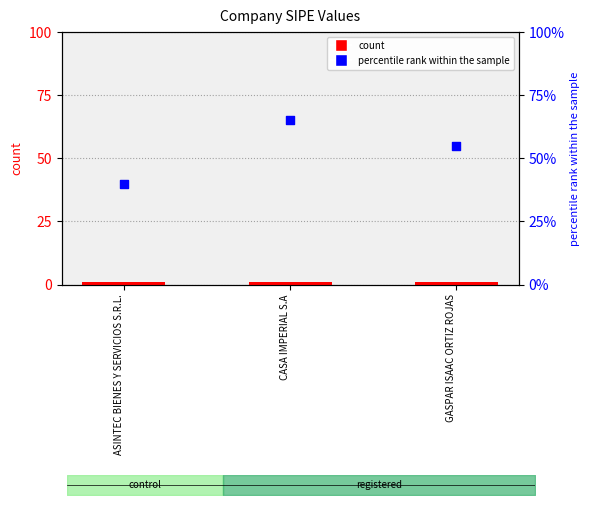

What is the total value across all series at GASPAR ISAAC ORTIZ ROJAS?

56